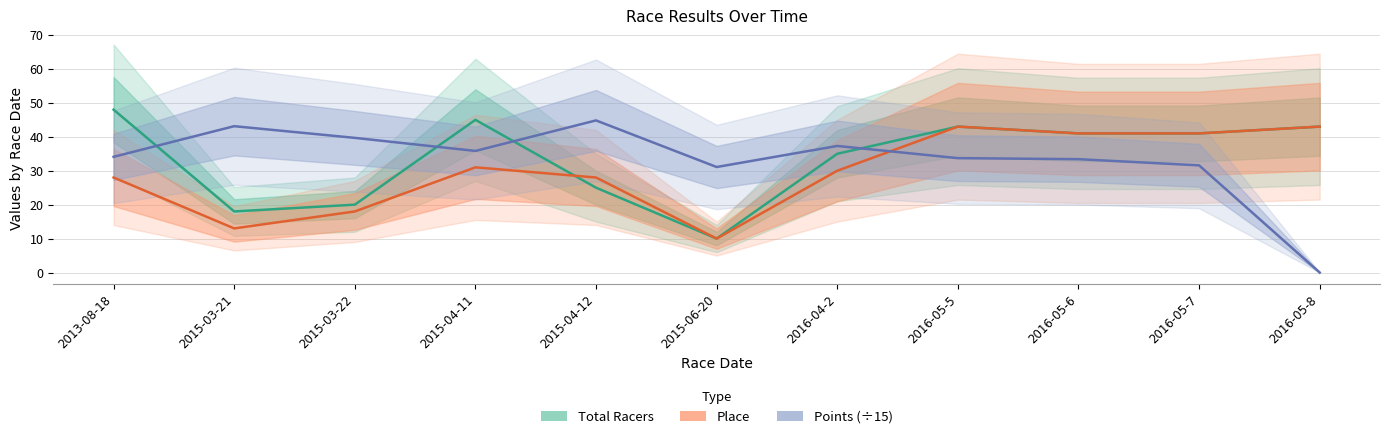

The Place series shows 25.9 at 2016-05-8. True or false?

False